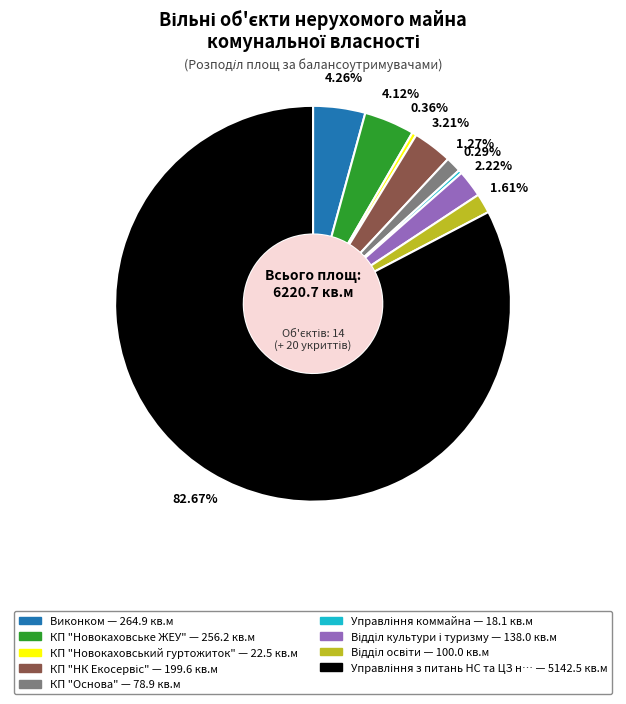

Does any single category account for the majority?

Yes